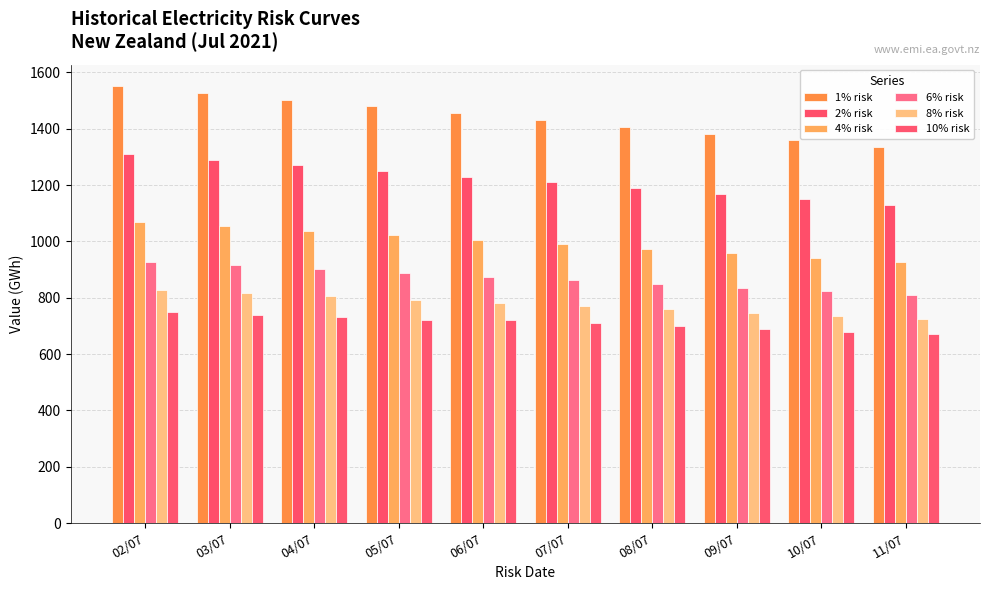

Is it true that 1% risk equals 571 at 11/07?

False